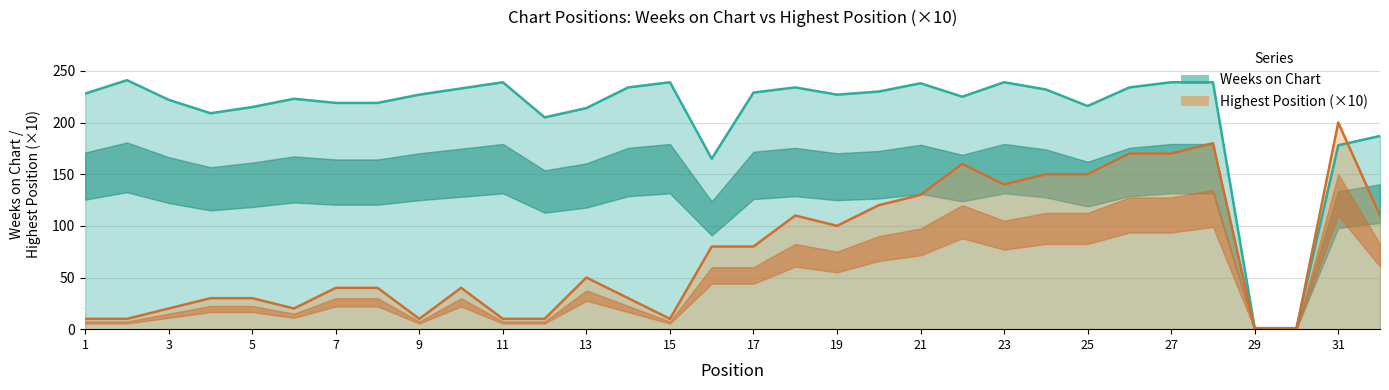

Reading left to right, what are all the values shown in this chart?

Weeks on Chart: 228	241	222	209	215	223	219	219	227	233	239	205	214	234	239	165	229	234	227	230	238	225	239	232	216	234	239	239	1	1	178	187
Posicion mas alta: 10	10	20	30	30	20	40	40	10	40	10	10	50	30	10	80	80	110	100	120	130	160	140	150	150	170	170	180	0	0	200	110